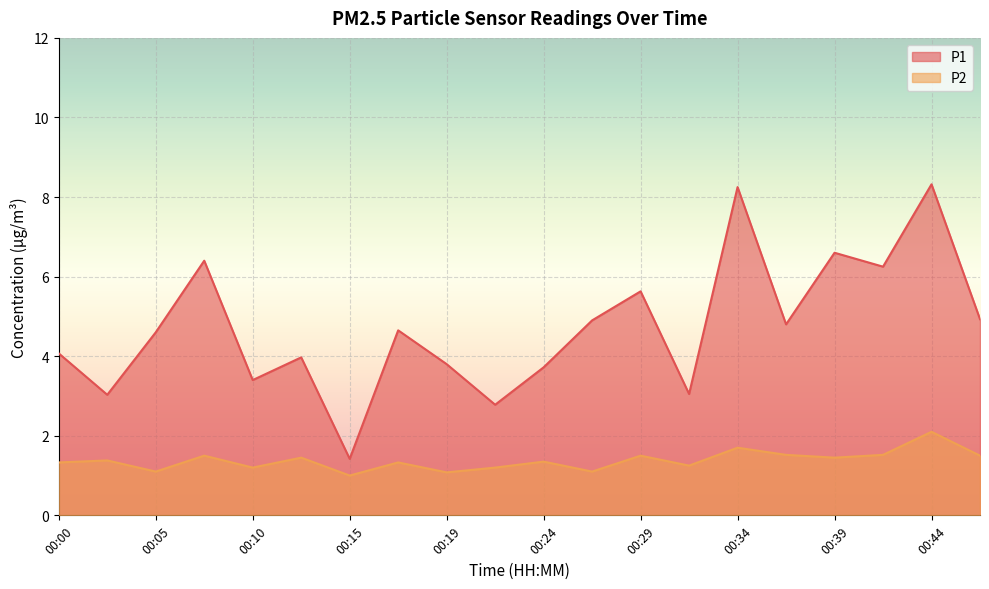

True or false: P2 and P1 cross at least once.

False